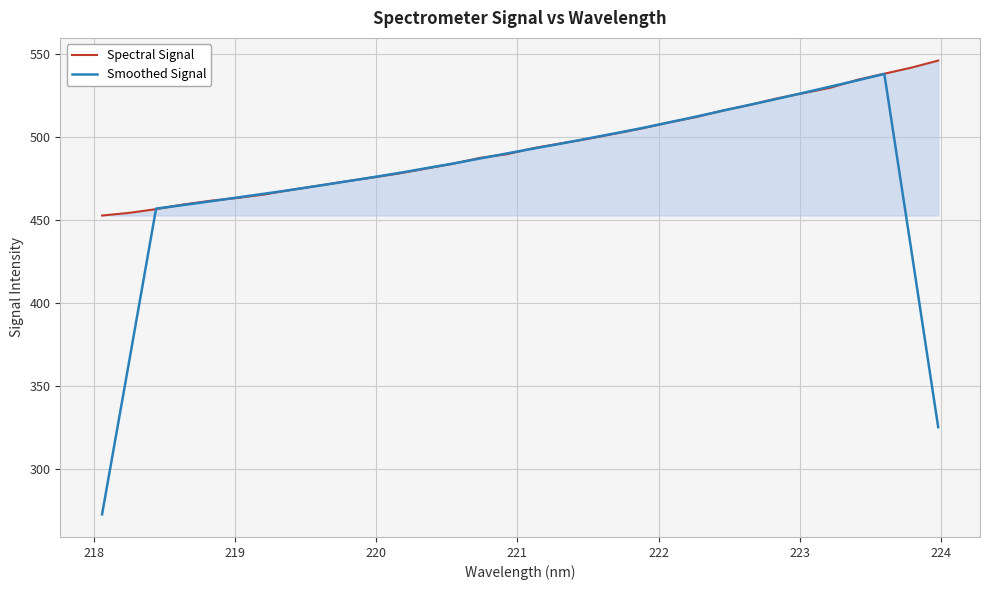

What are all the series names shown in the legend?

Spectral Signal, Smoothed Signal